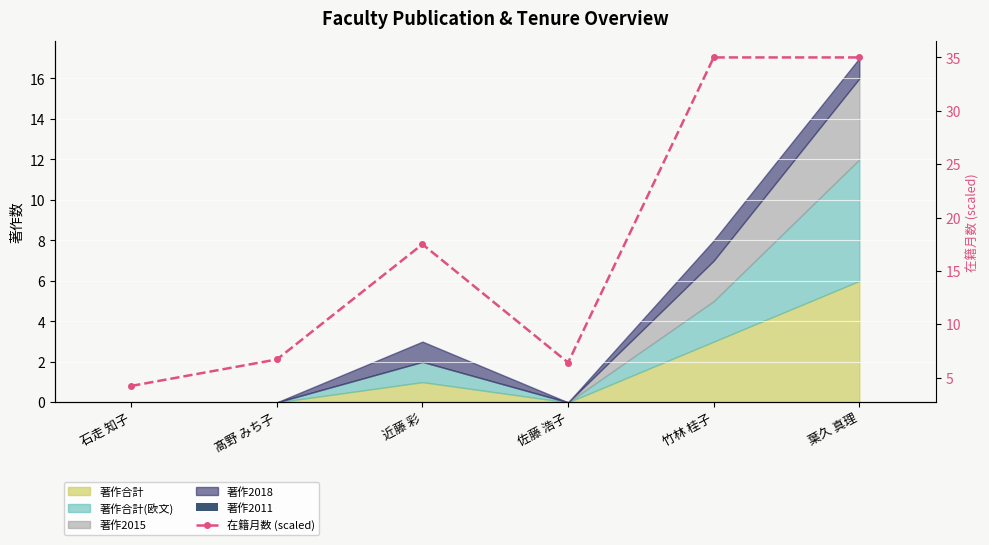

Reading right to left, what are all the values shown in this chart?

著作2011: 葉久 真理=0.0	竹林 桂子=0.0	佐藤 浩子=0.0	近藤 彩=0.0	髙野 みち子=0.0	石走 知子=0.0
在籍月数 (scaled): 葉久 真理=35.0	竹林 桂子=35.0	佐藤 浩子=6.4	近藤 彩=17.5	髙野 みち子=6.7	石走 知子=4.2